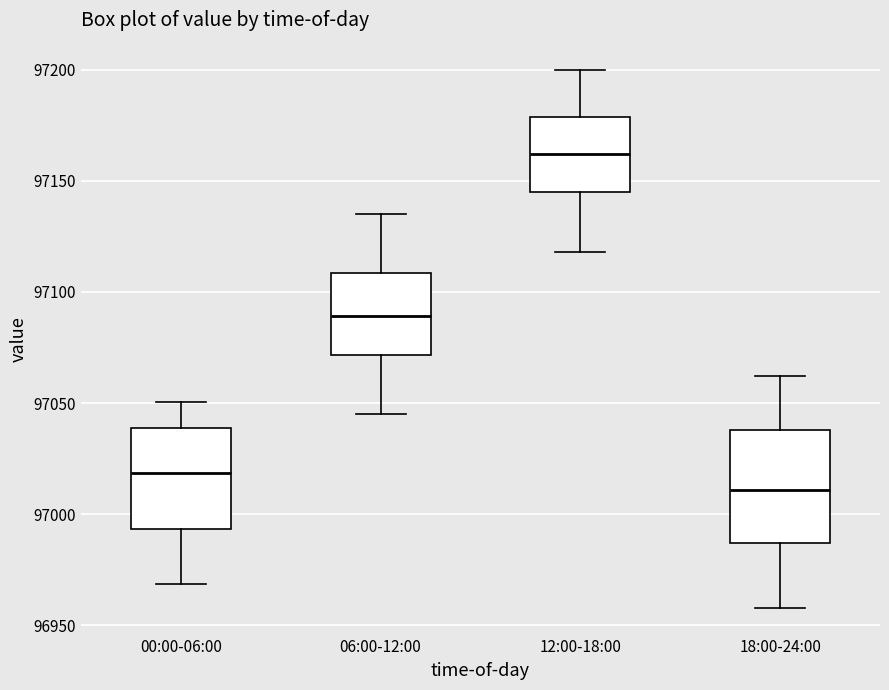

Which box has the lowest median line?

18:00-24:00